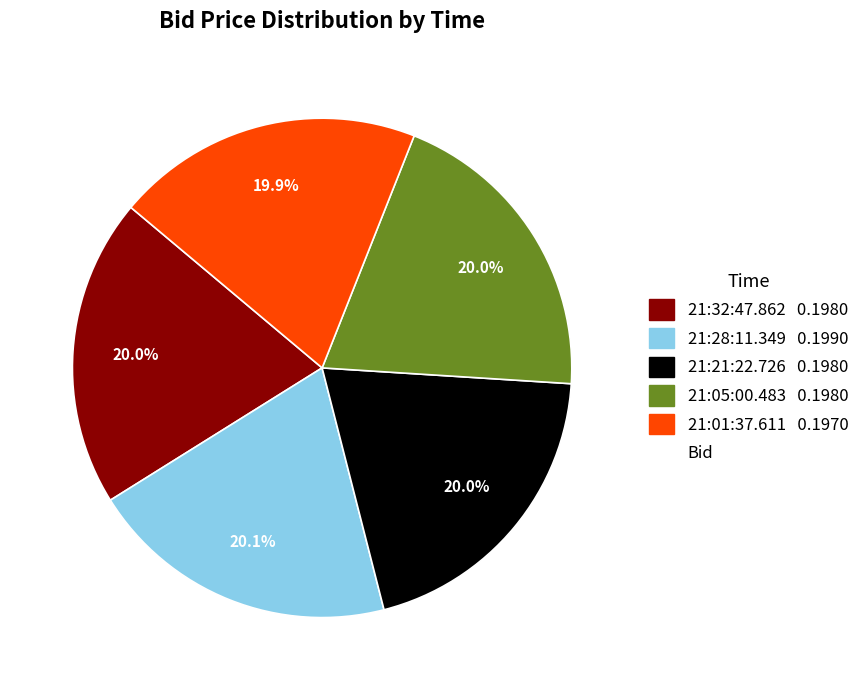

Is there a majority slice in this chart?

No